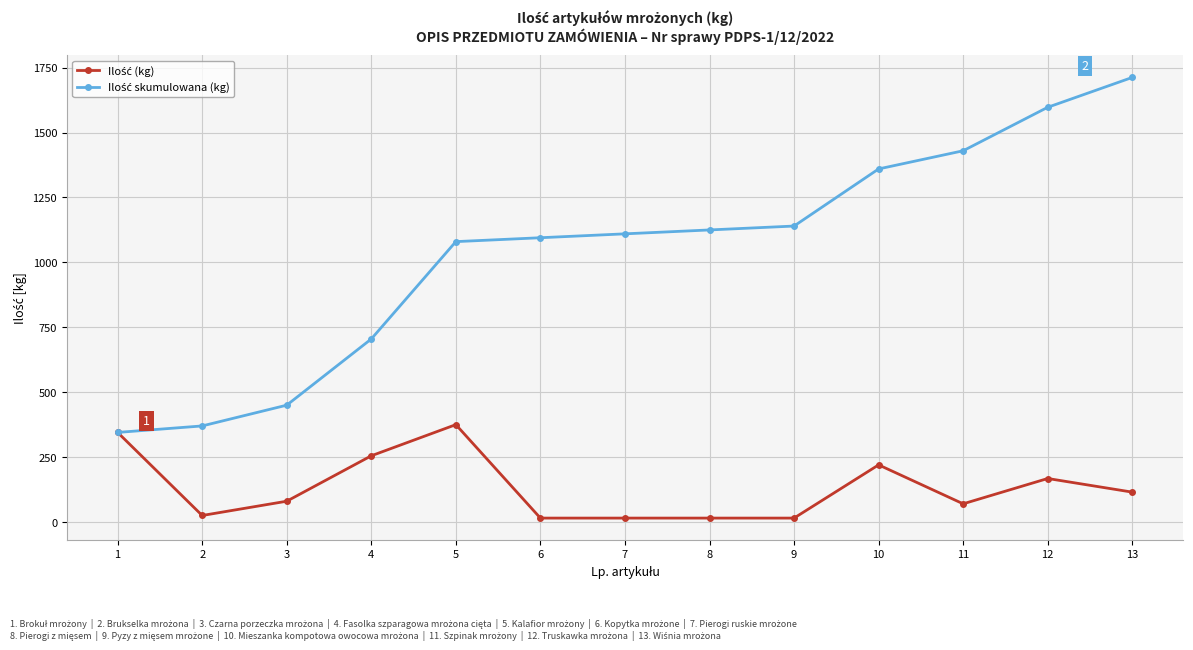

How many data points does each series have?

13